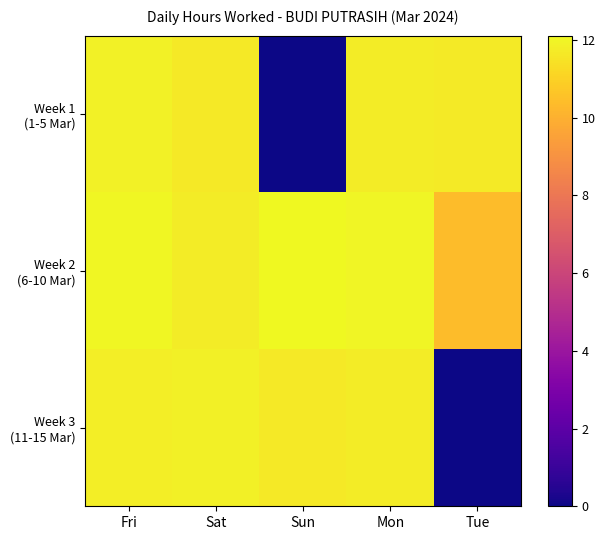

At which category is the sum across all series the highest?

Fri